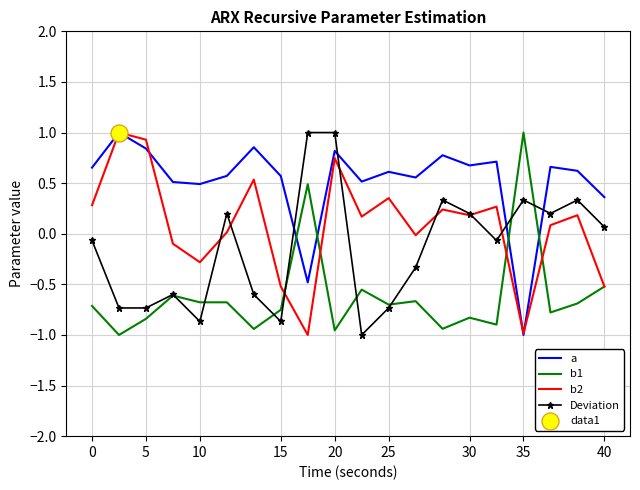

Which series has the largest total across all categories?

a